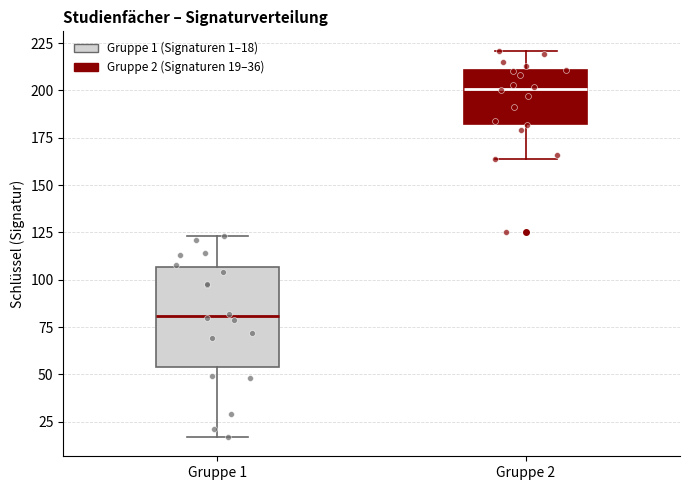

Reading left to right, read every box against the y-axis: the position of its median line, the range the box covers, and the ends of its whiskers. The values are not printed on the chart, so give them approximately, as read against the axis.

Gruppe 1: median 80, box 55 to 105, whiskers 15 to 125
Gruppe 2: median 200, box 185 to 210, whiskers 165 to 220